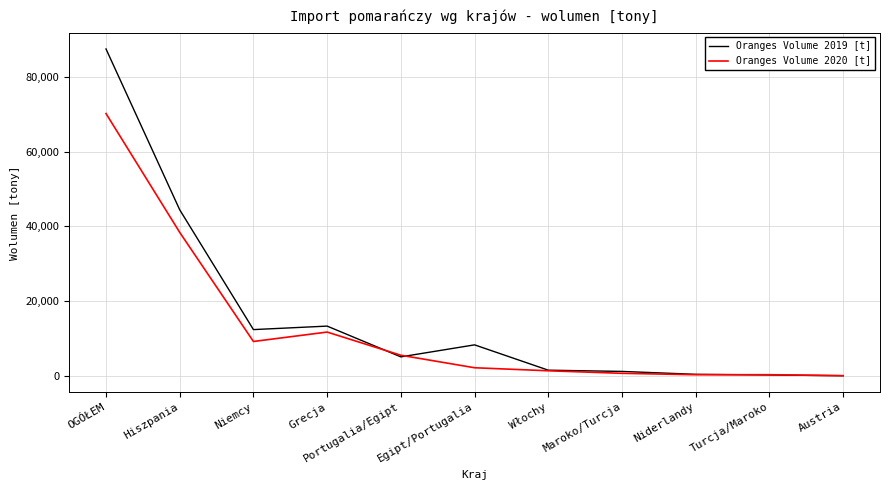

What position from the right is Niderlandy?

3